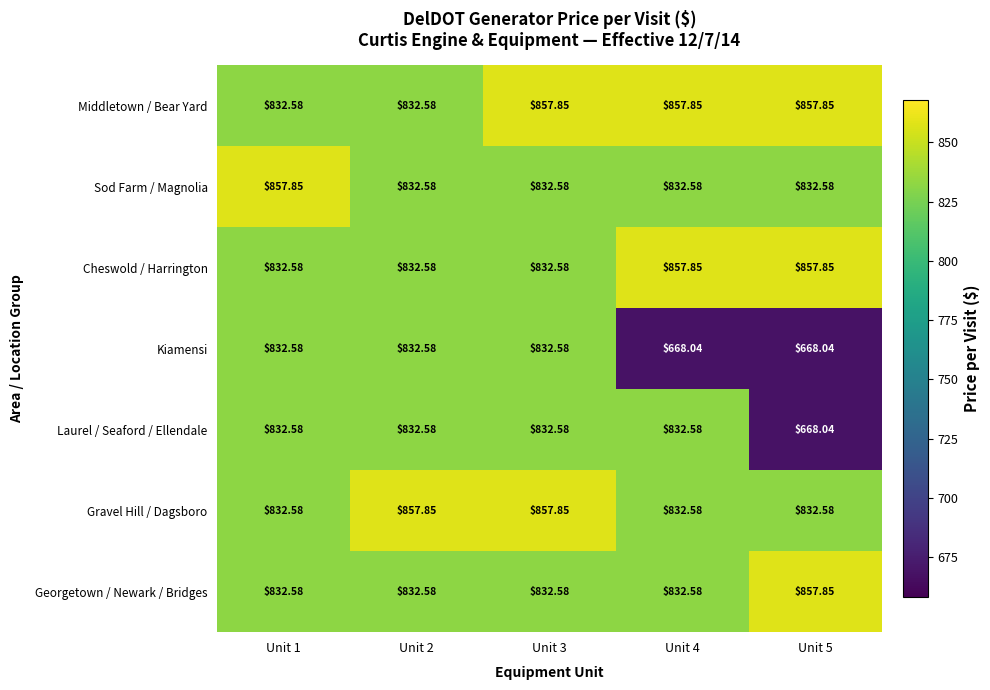

Which series has the largest total across all categories?

Middletown / Bear Yard